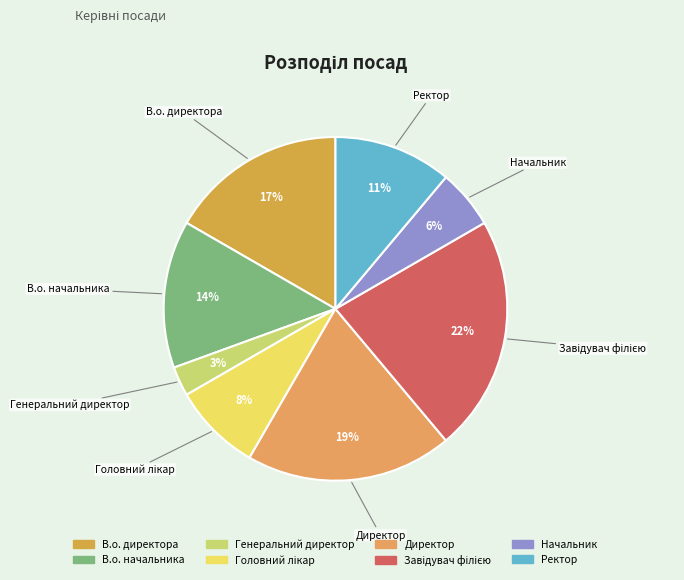

Between Генеральний директор and В.о. директора, which is larger?

В.о. директора